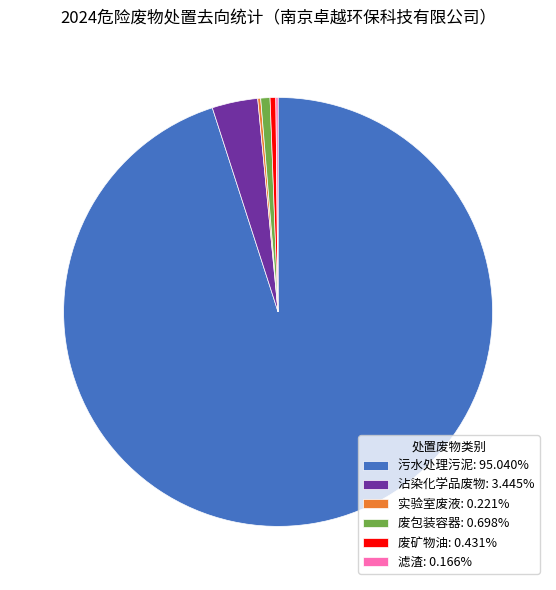

Is the sum of 污水处理污泥: 95.040% and 沾染化学品废物: 3.445% greater than half?

Yes